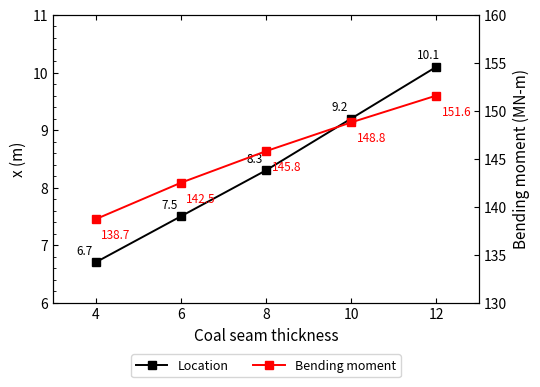

True or false: Bending moment has a value of 145.8 at 8.

True